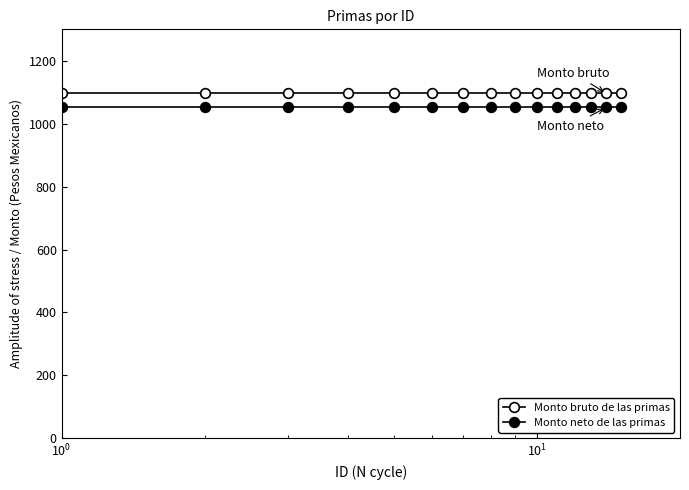

What is the lowest value of the Monto bruto de las primas series?

1096.2